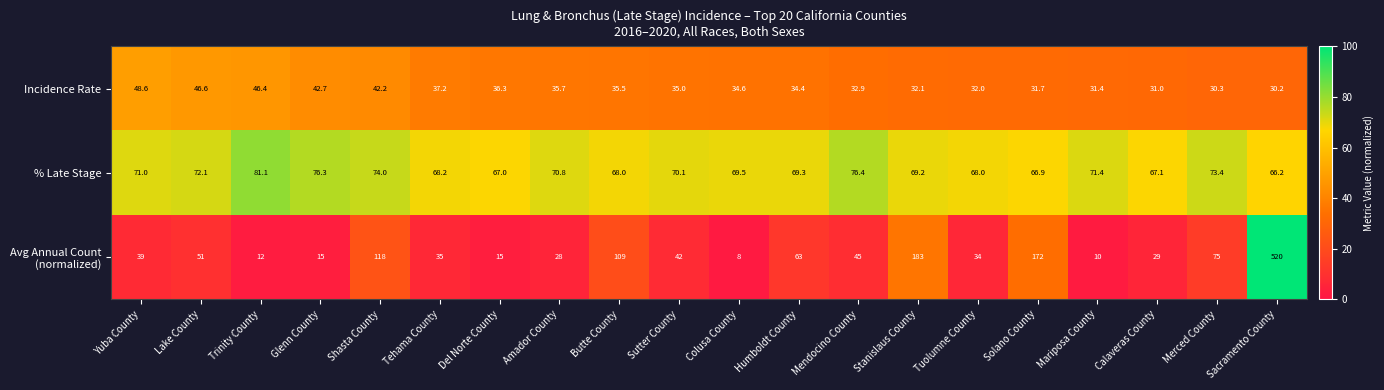

At which label does % Late Stage first exceed 70?

Yuba County